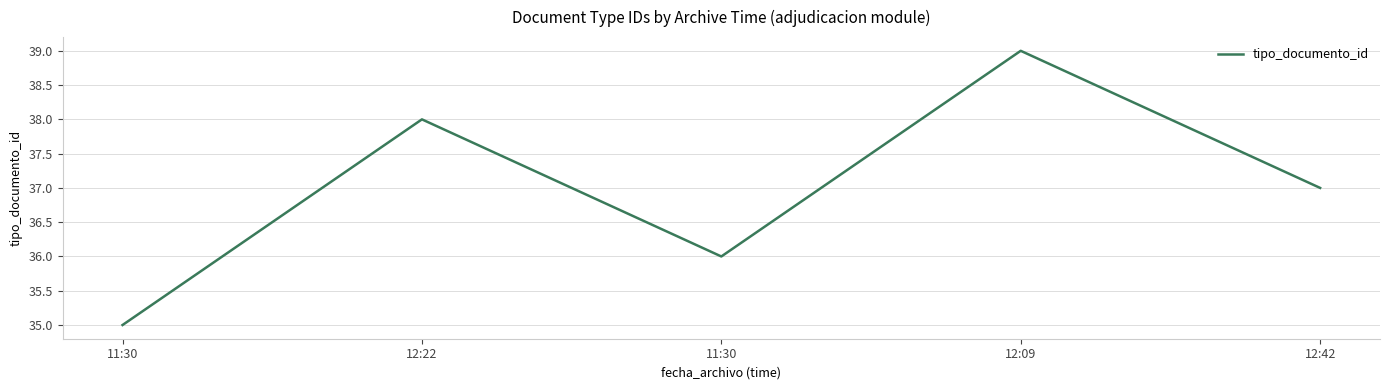

What is the sum of all values?

185